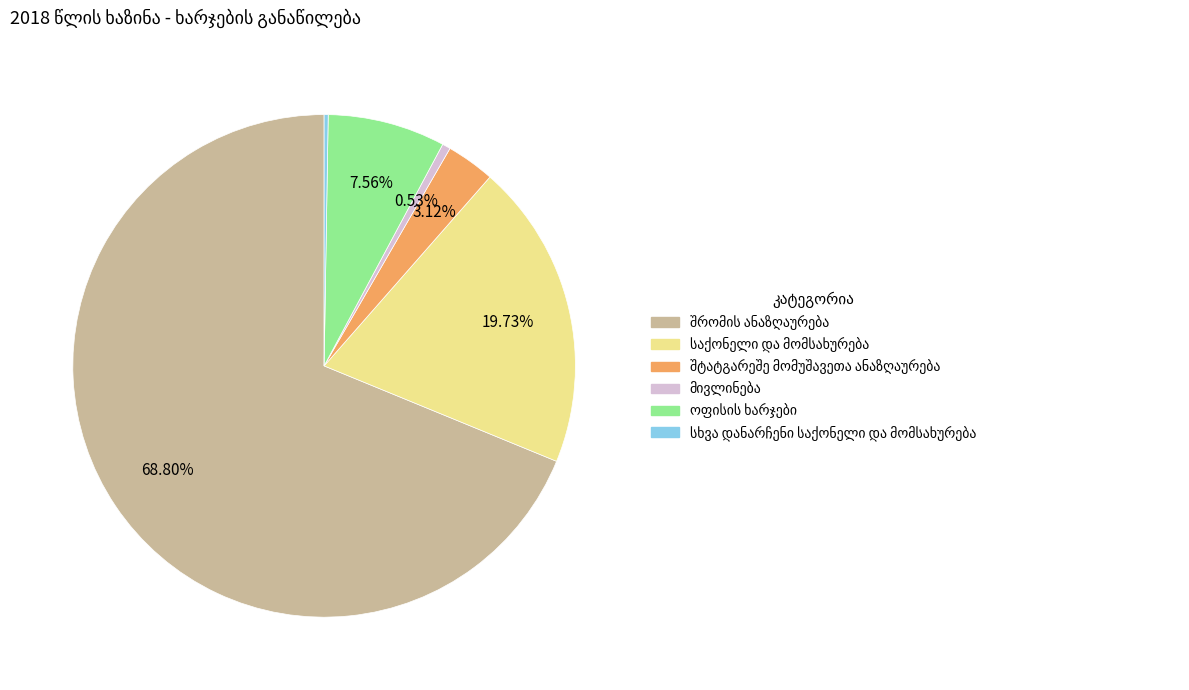

Does any single category account for the majority?

Yes